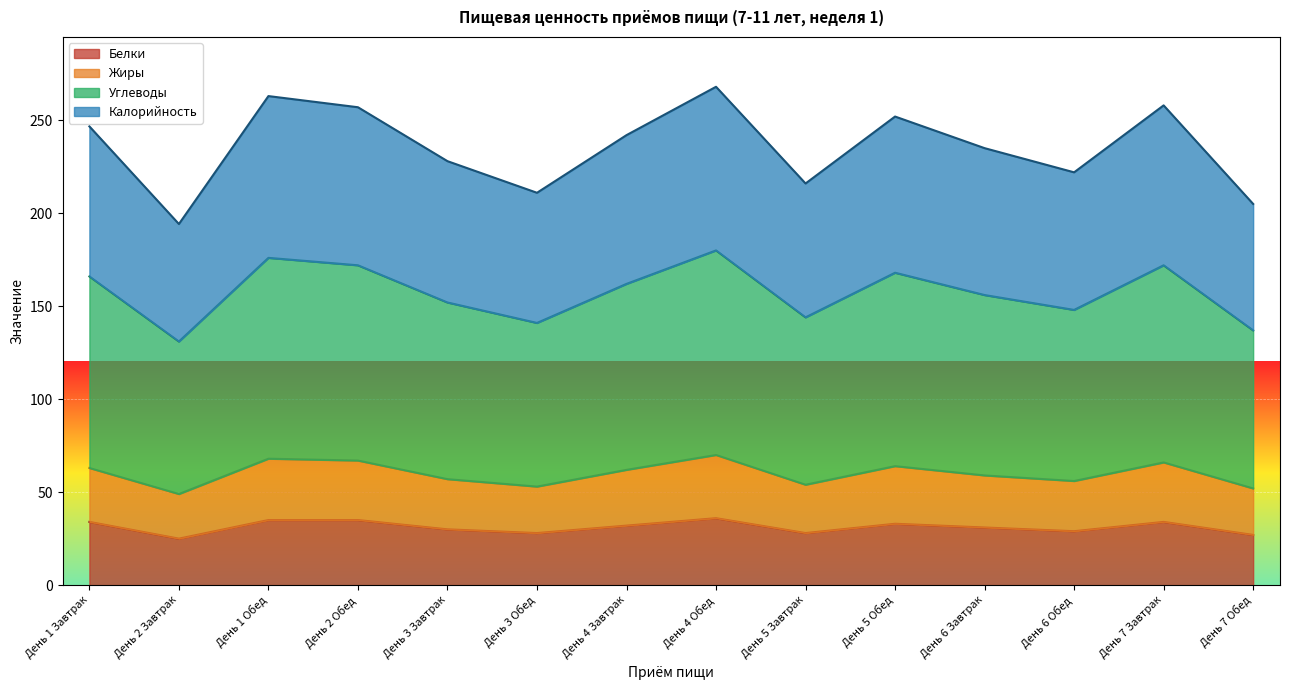

At which category is the sum across all series the highest?

День 4 Обед